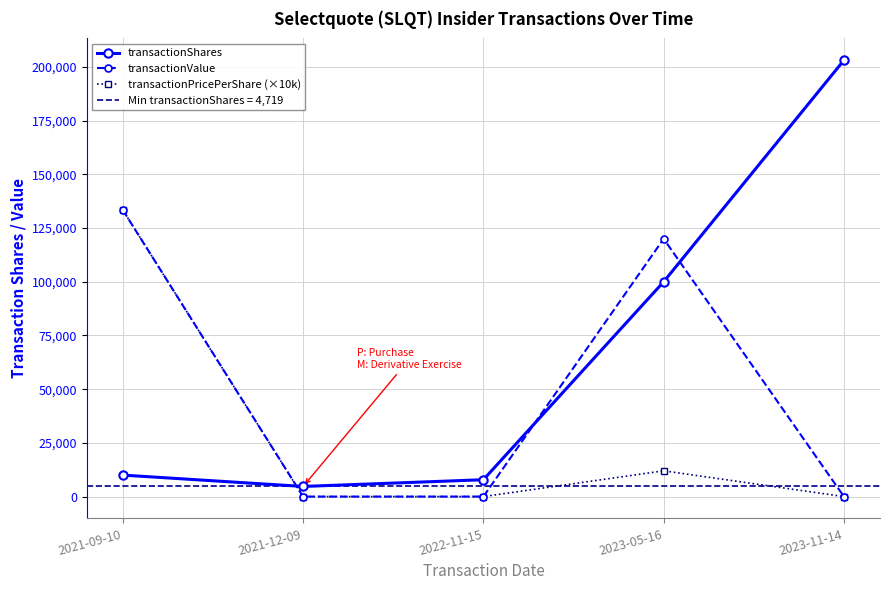

What is the value of the transactionValue point at the 1st from the left?

133378